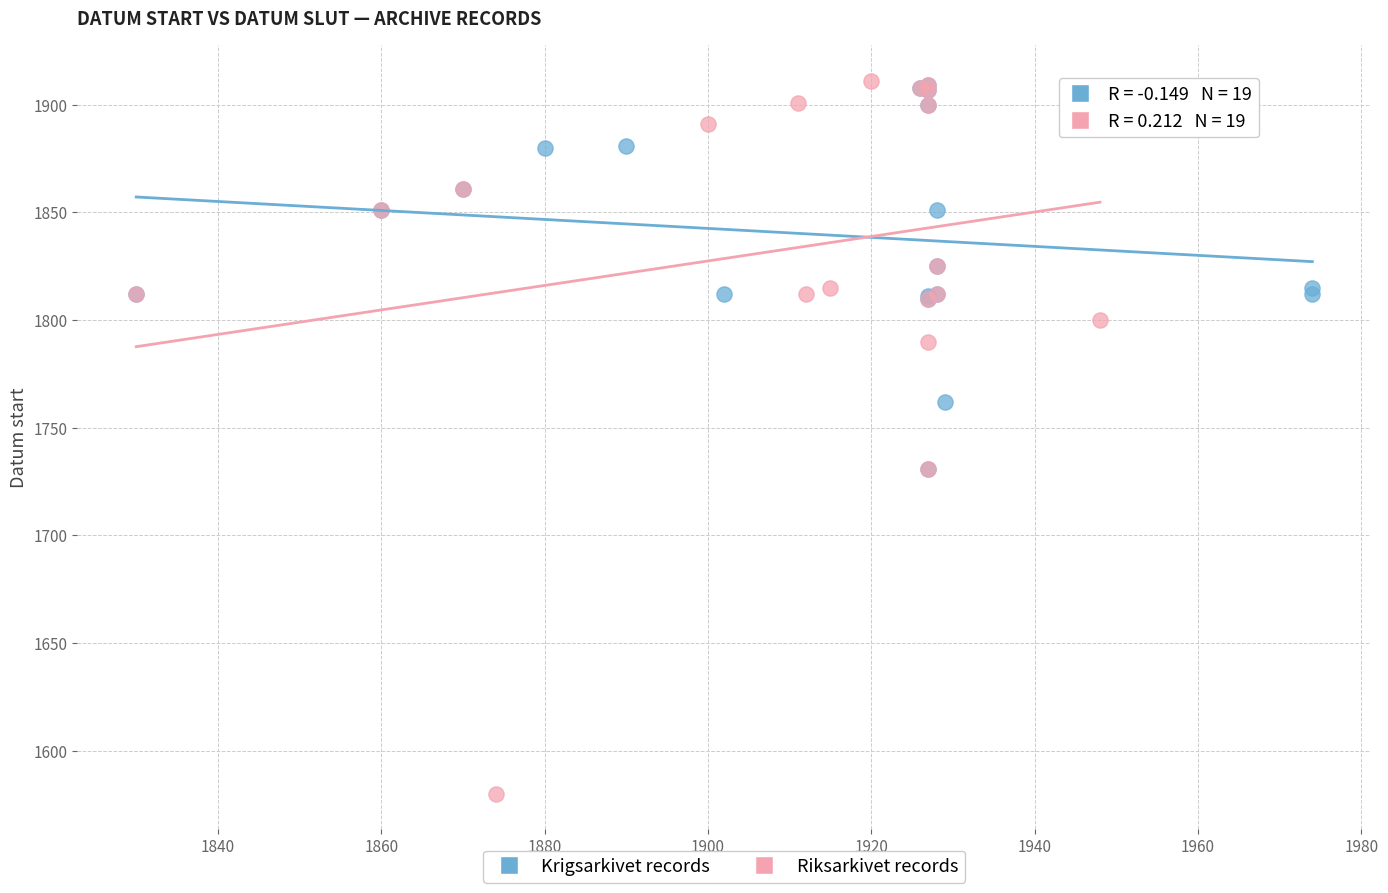

Which series has the widest spread of Y values?

Riksarkivet records